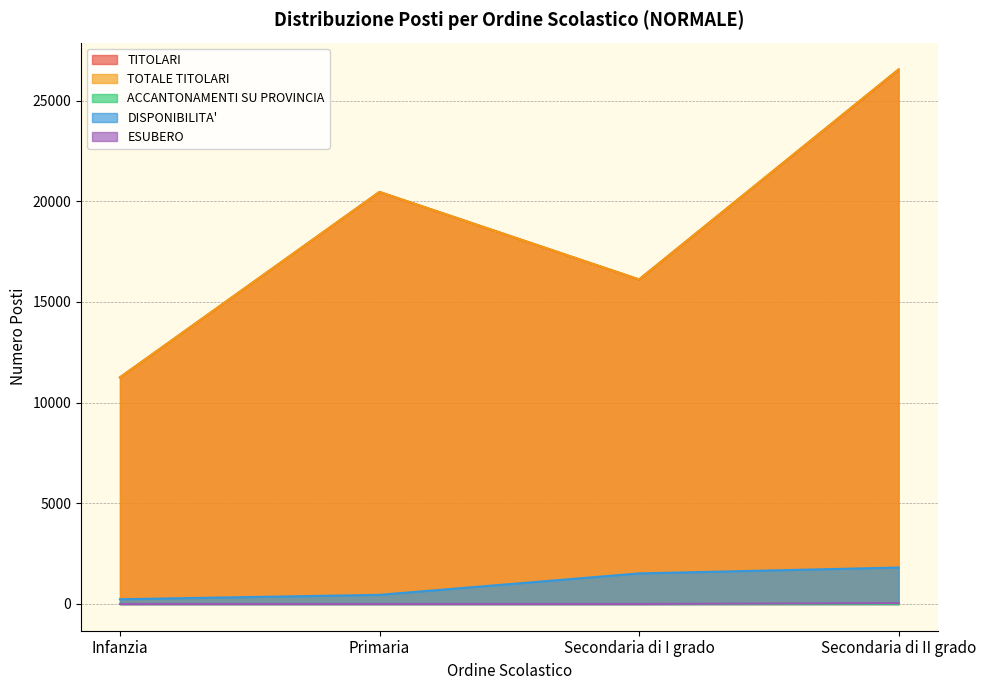

What is the average value of the ESUBERO series?

12